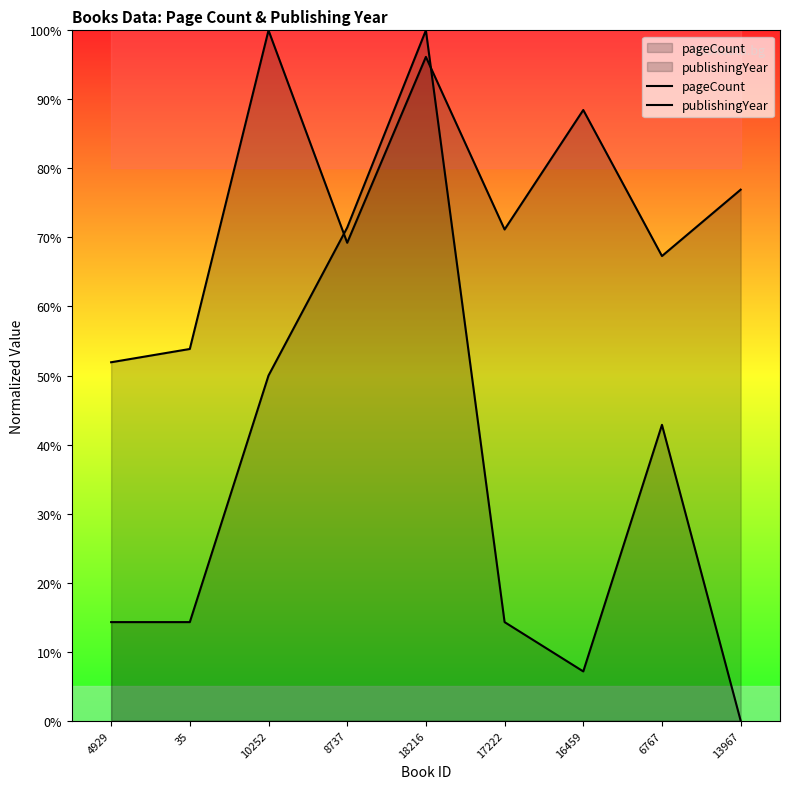

How many data points in publishingYear are above 14?

7